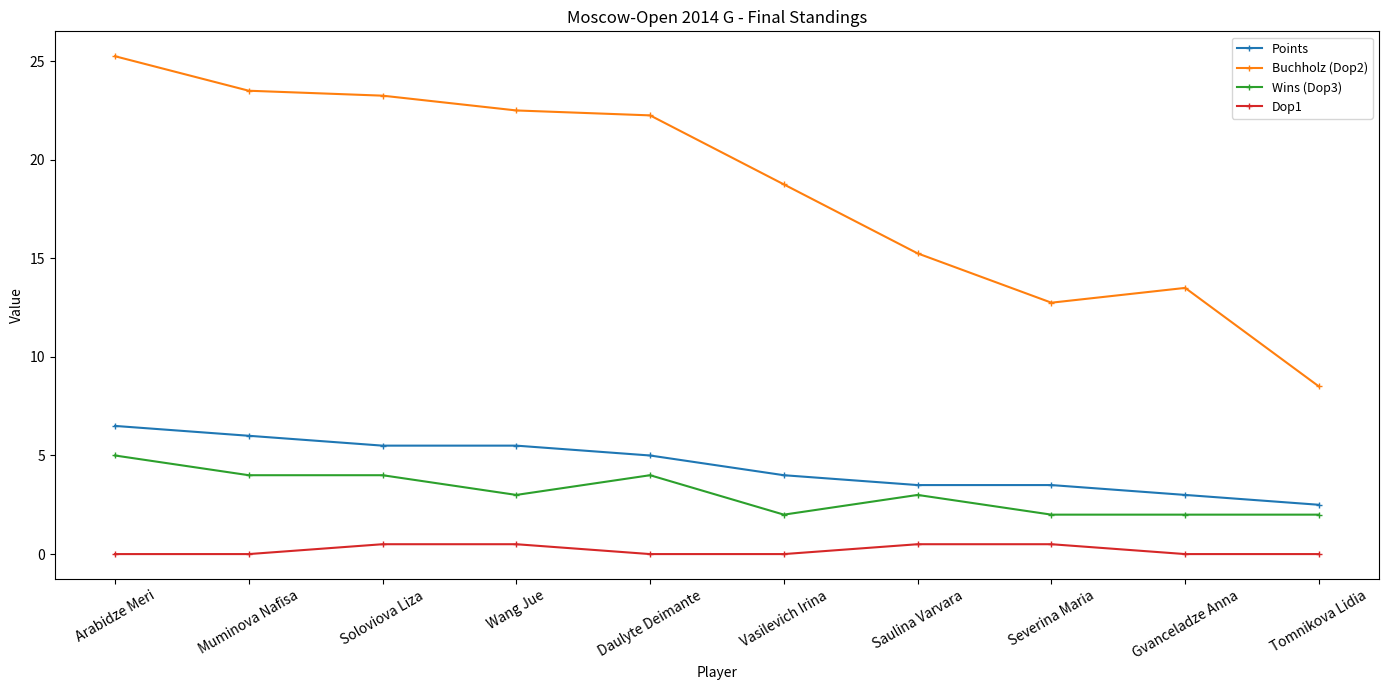

What is the total value across all series at Gvanceladze Anna?

18.5